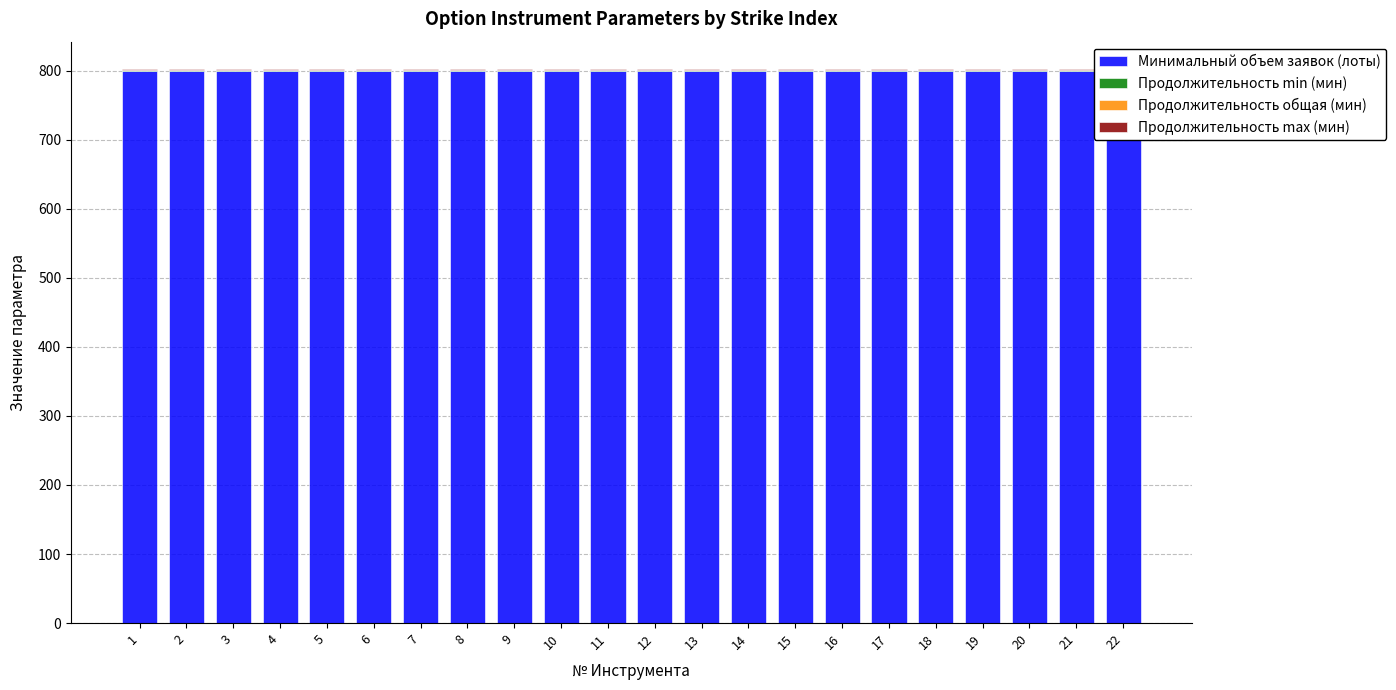

What is the value of the Минимальный объем заявок (лоты) bar at the 20th from the left?

800.0